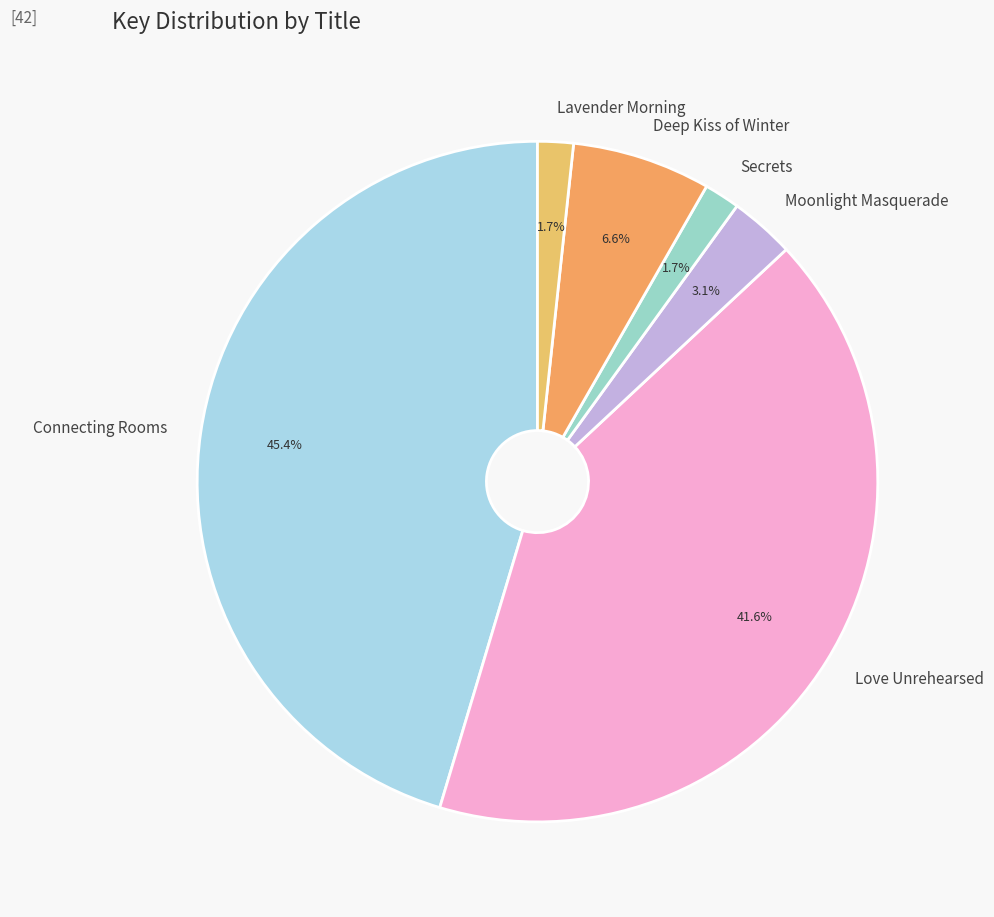

Approximately how many times larger is the value at Moonlight Masquerade compared to Secrets?

1.8